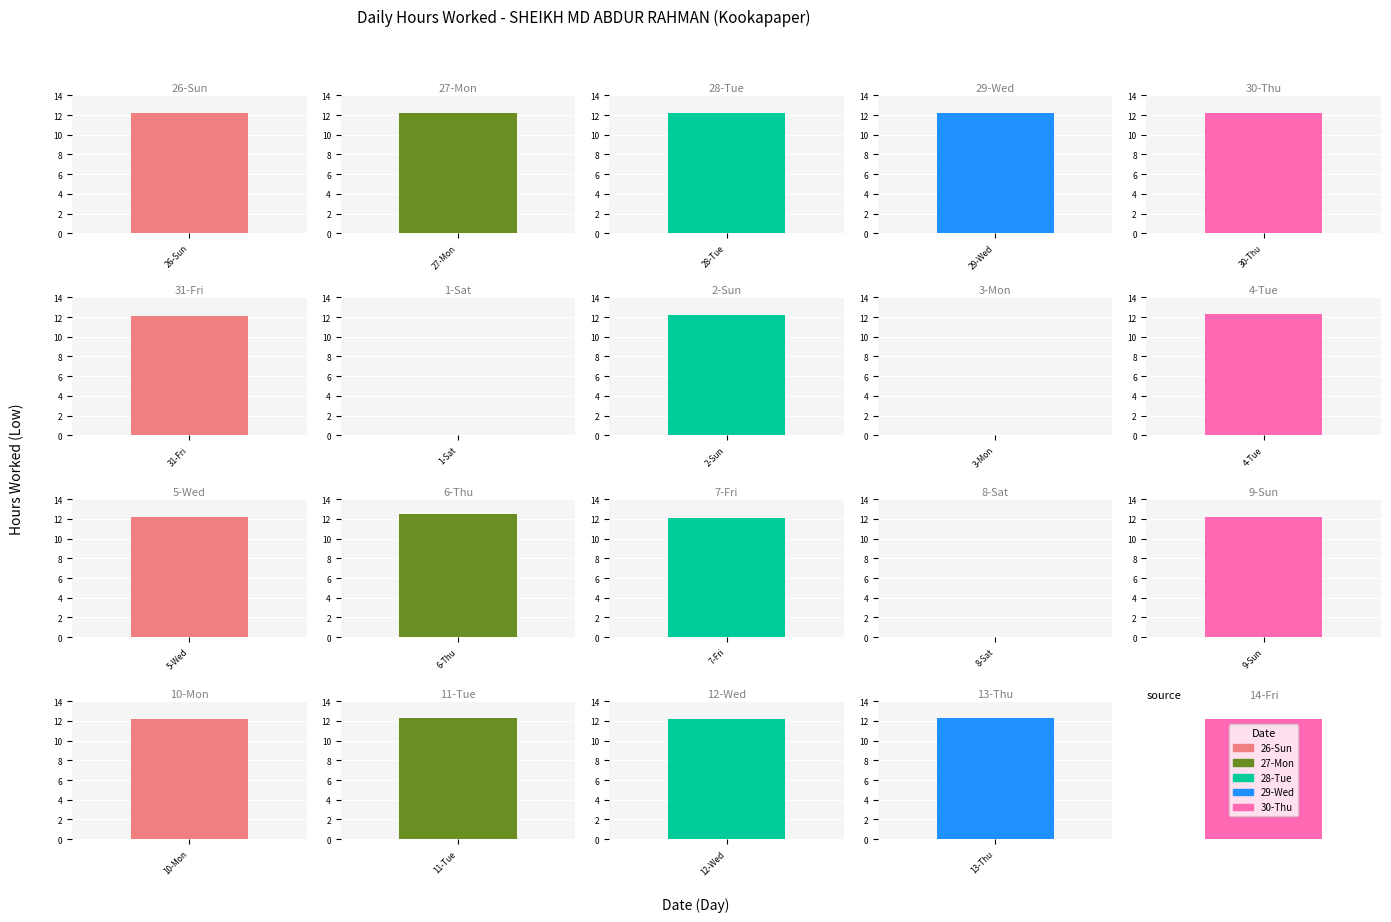

Count the number of values greater than 12.

17